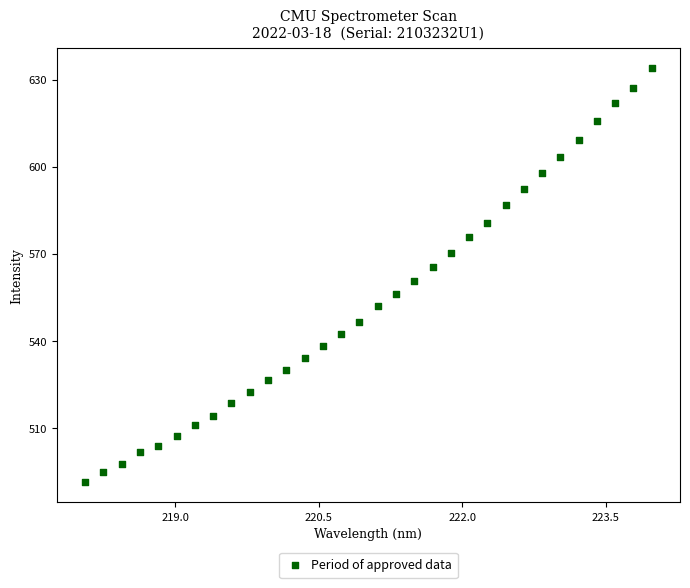

What is the range of Y values (max minus min)?

142.5